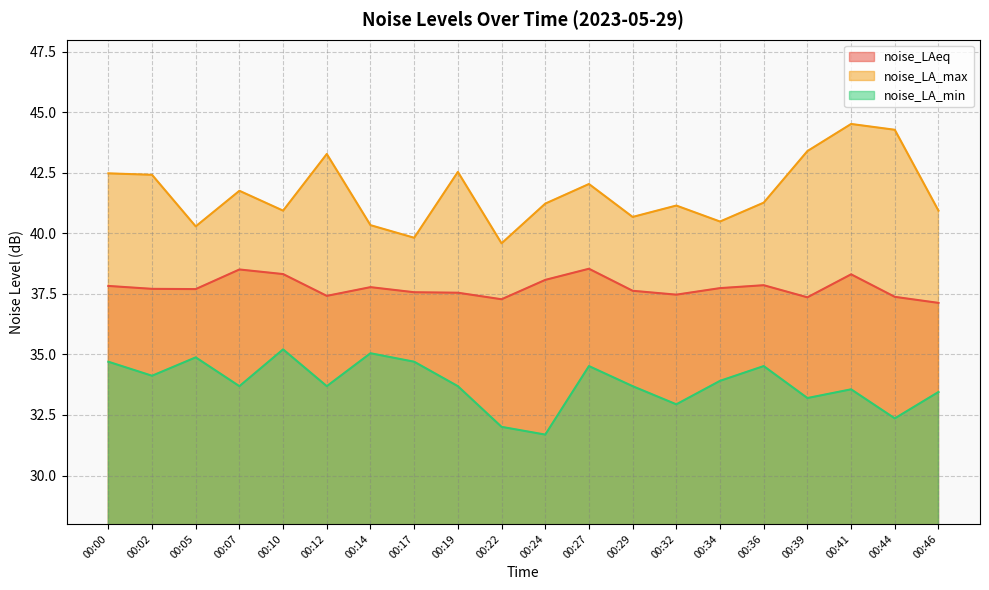

What is the approximate value of noise_LA_min at 00:10?

35.2